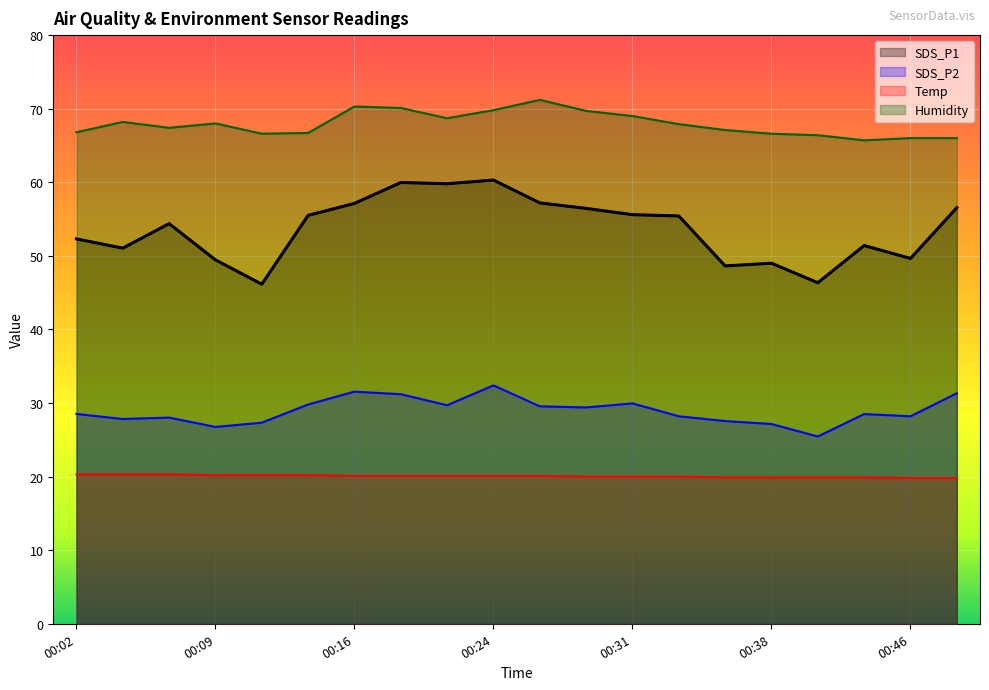

Between 00:21 and 00:48, which is larger?

00:21